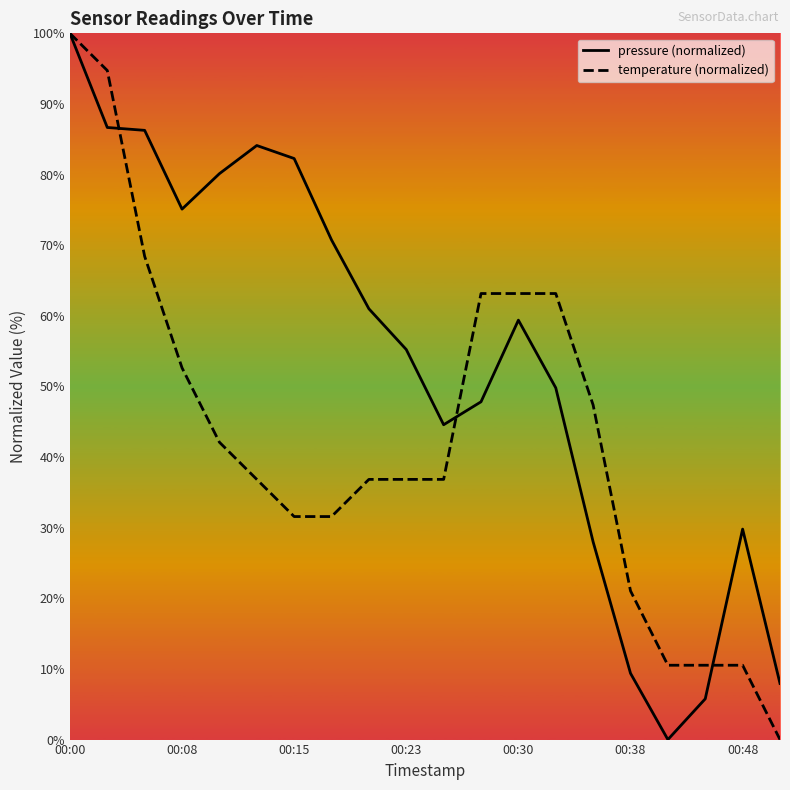

What is the total value across all series at 00:00?

200.0